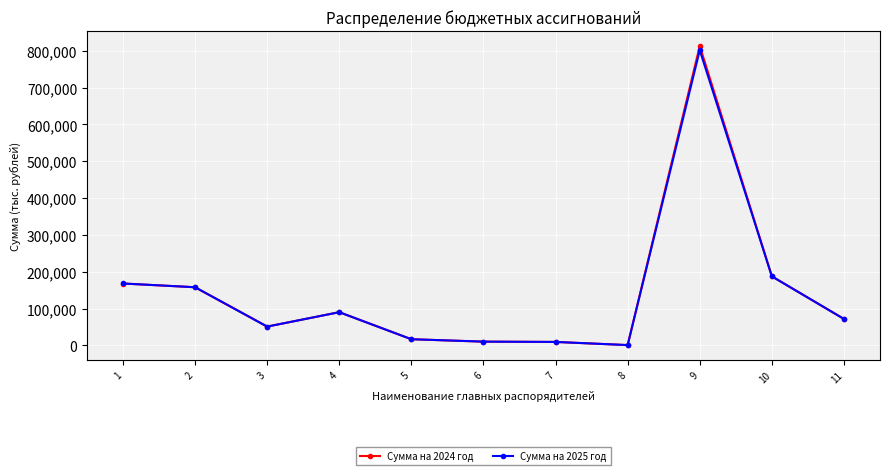

What is the total value across all series at 11?

143532.6